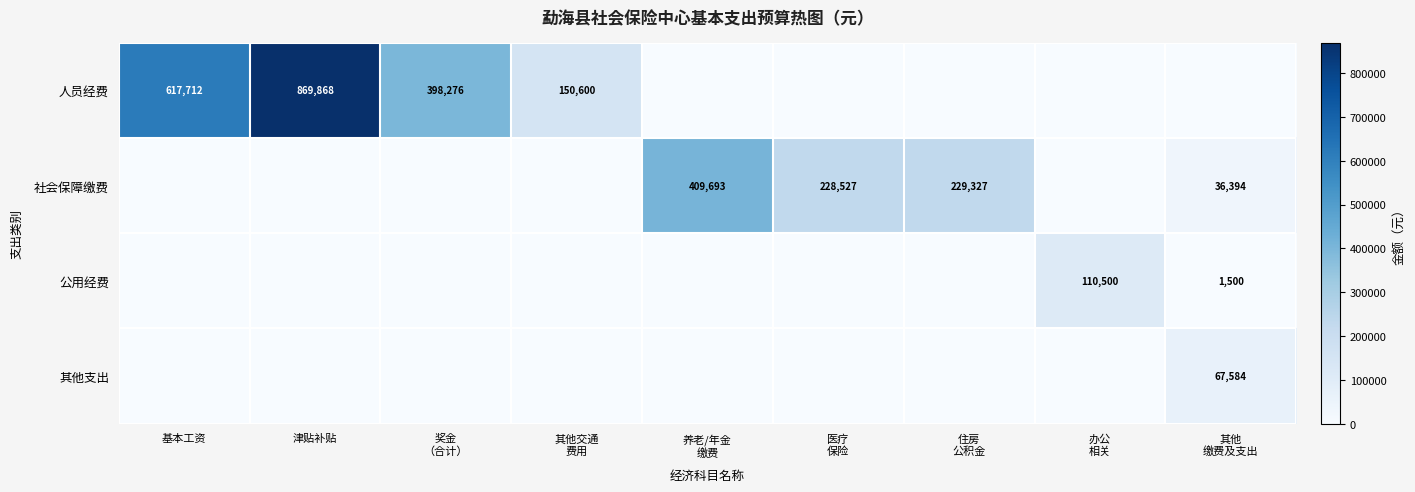

Where is 公用经费 nearest to the value 55250?

其他 缴费及支出